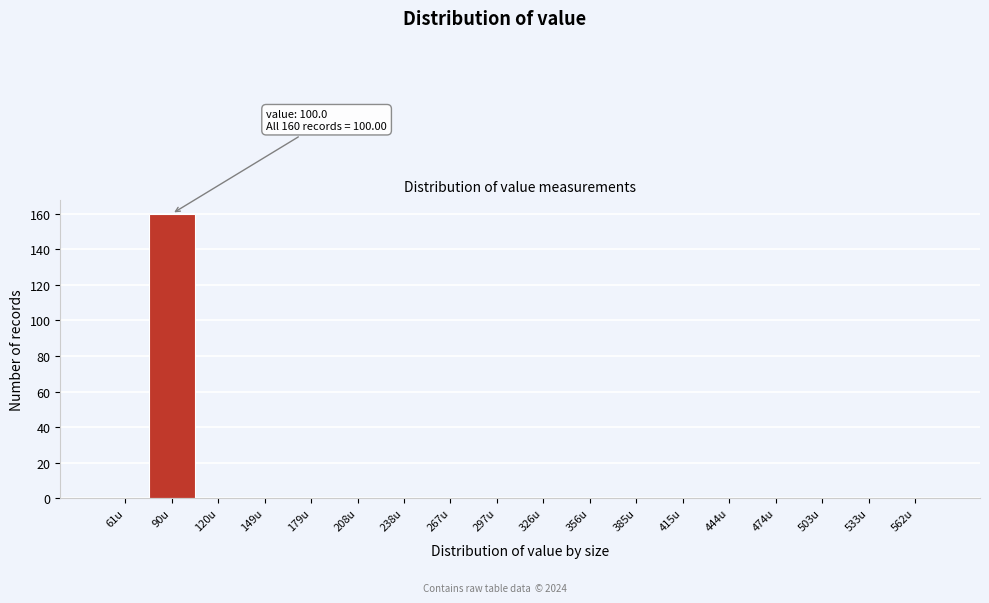

Reading left to right, list all the values displayed in this chart.

61u=0	90u=160	120u=0	149u=0	179u=0	208u=0	238u=0	267u=0	297u=0	326u=0	356u=0	385u=0	415u=0	444u=0	474u=0	503u=0	533u=0	562u=0